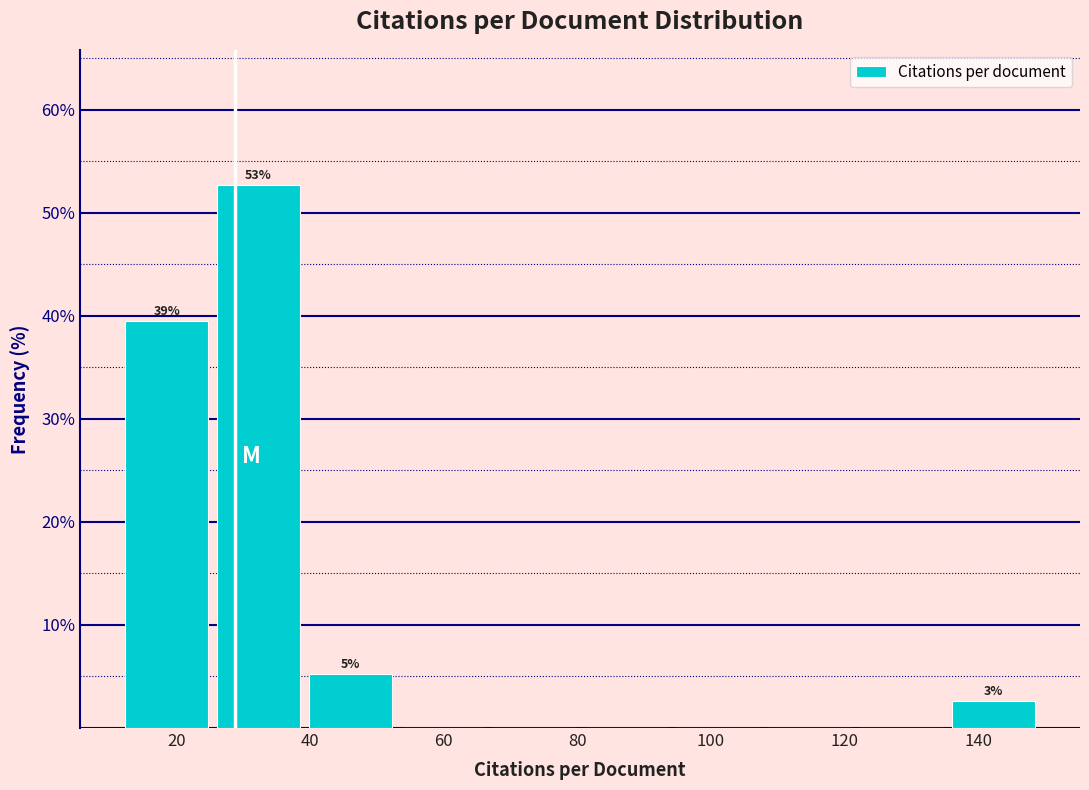

Which range on the x-axis has the tallest bar?

26 to 40